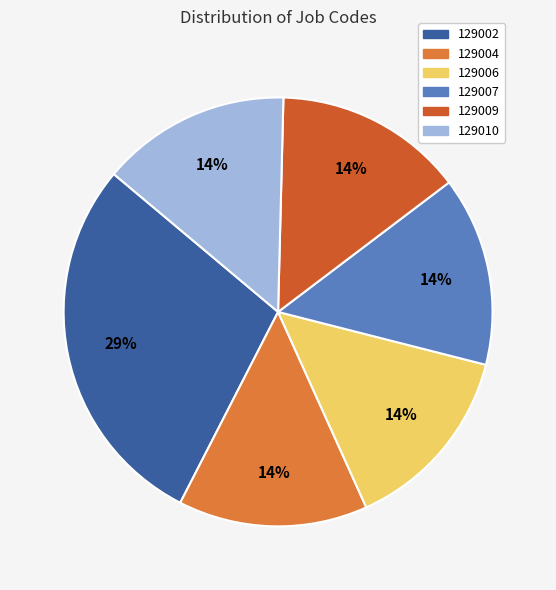

How many segments does this pie chart have?

6